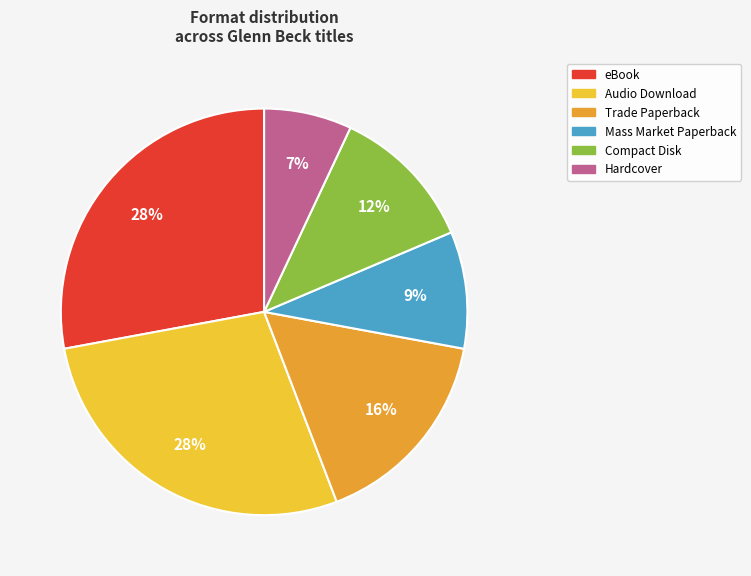

Which category has the smallest portion of the pie?

Hardcover